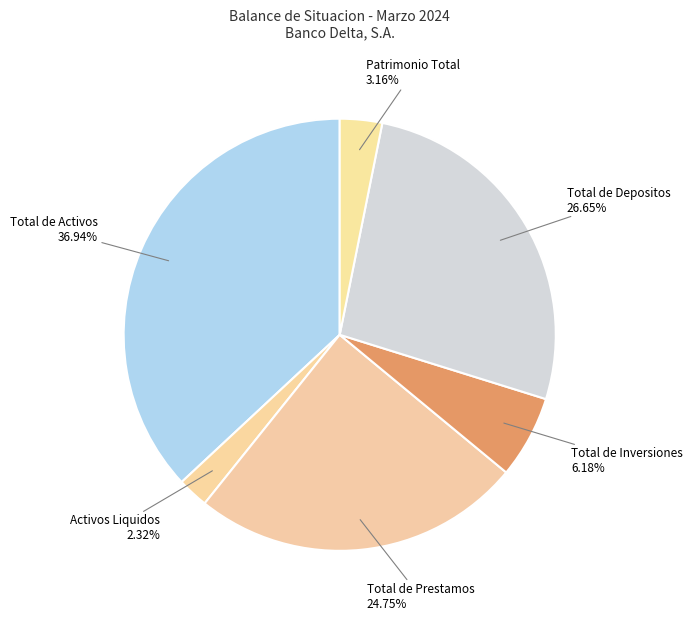

The Activos Liquidos slice represents 2% of the pie. True or false?

True